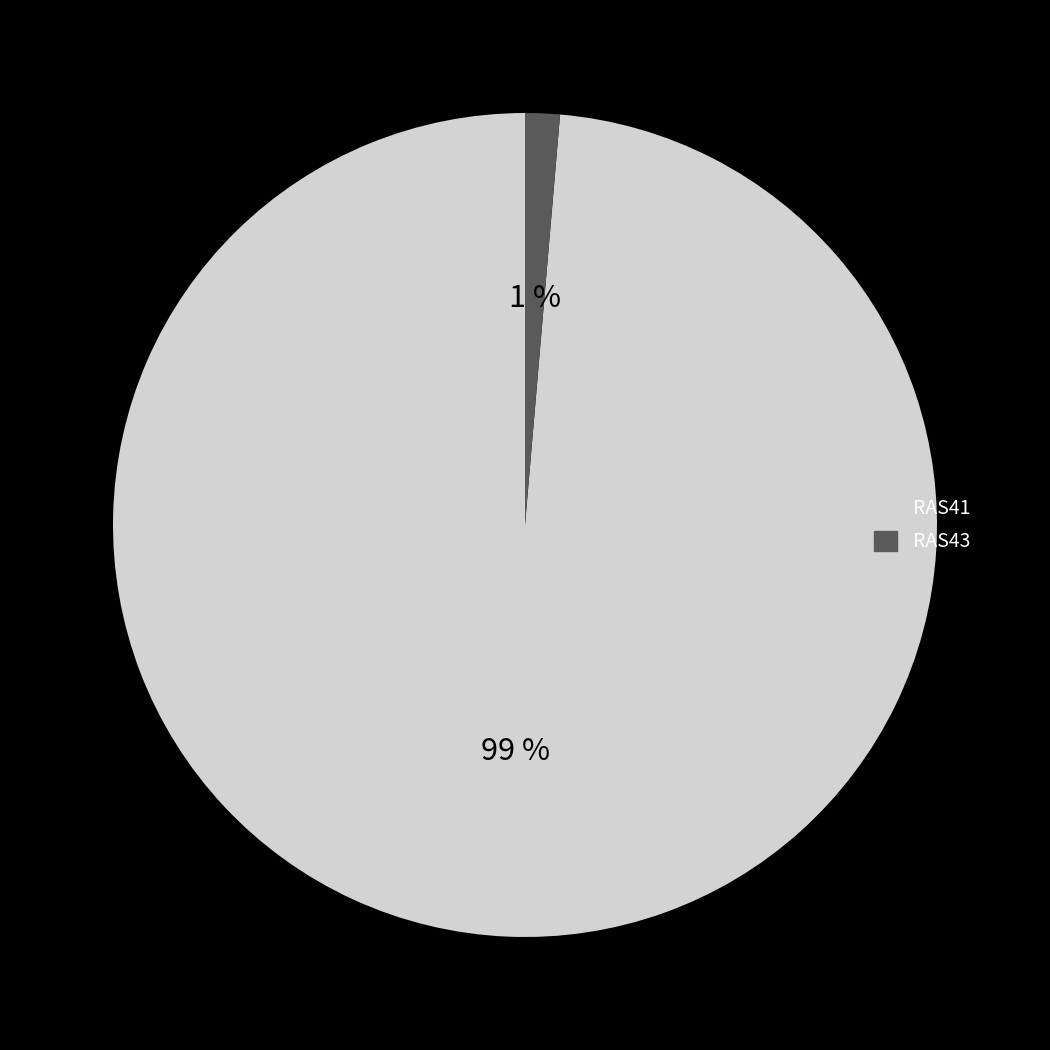

Count the number of slices in the pie.

2